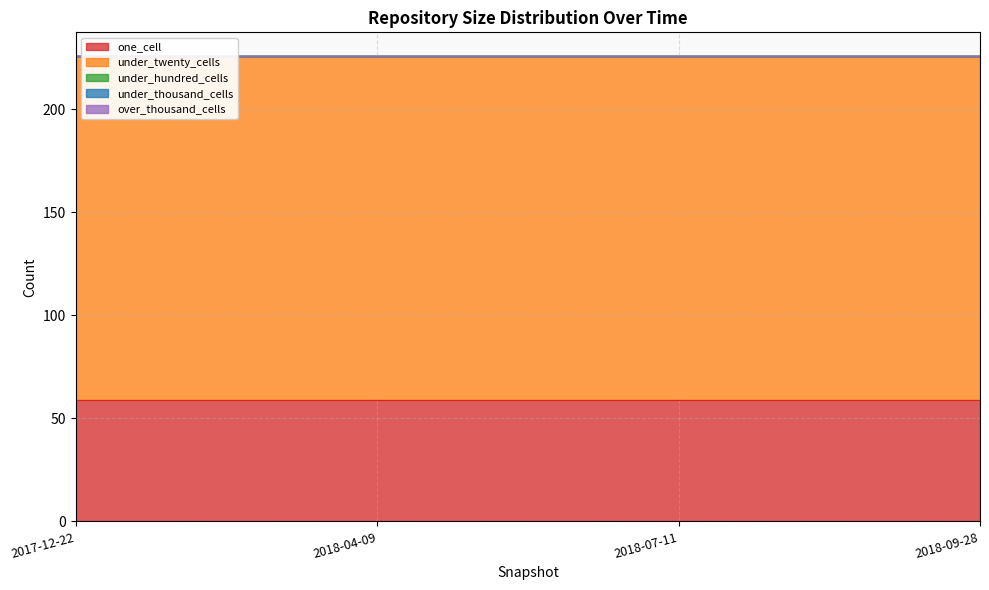

What position from the left is 2018-04-09?

2